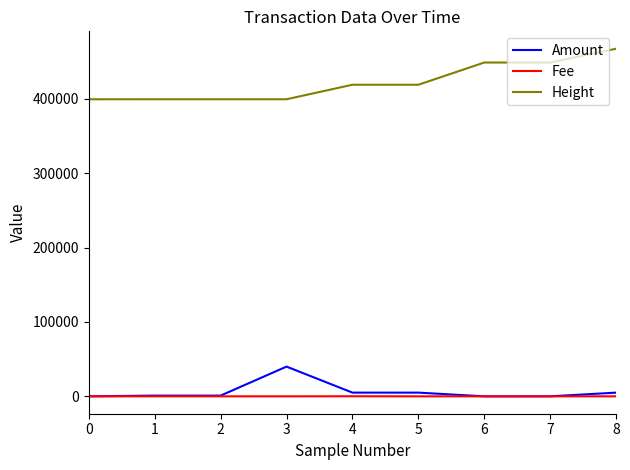

Is the value of Amount at 5 greater than the value of Height at 2?

No